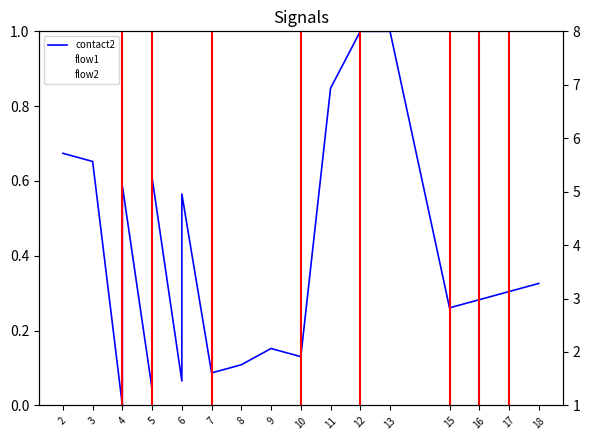

Reading right to left, extract all data points from this chart.

contact2: 0.3	0.3	0.3	0.3	1.0	1.0	0.8	0.1	0.2	0.1	0.1	0.6	0.1	0.6	0.0	0.6	0.0	0.0	0.7	0.7
flow1: 6.0	6.0	6.0	6.0	6.0	6.0	6.0	6.0	6.0	6.0	6.0	6.0	6.0	6.0	6.0	6.0	6.0	6.0	6.0	6.0
flow2: 6.0	6.0	6.0	6.0	6.0	6.0	6.0	6.0	6.0	6.0	6.0	6.0	6.0	6.0	6.0	6.0	6.0	6.0	6.0	6.0